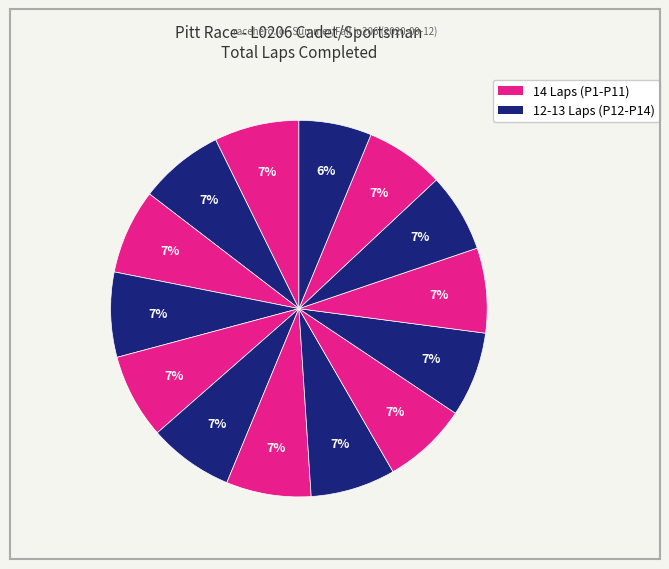

How many slices are in this pie chart?

14